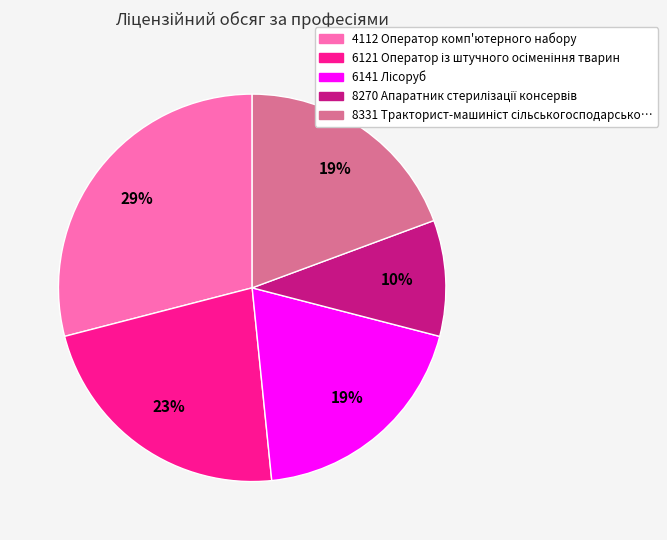

To the nearest percent, what is the difference between the largest and smallest slice percentages?

19%